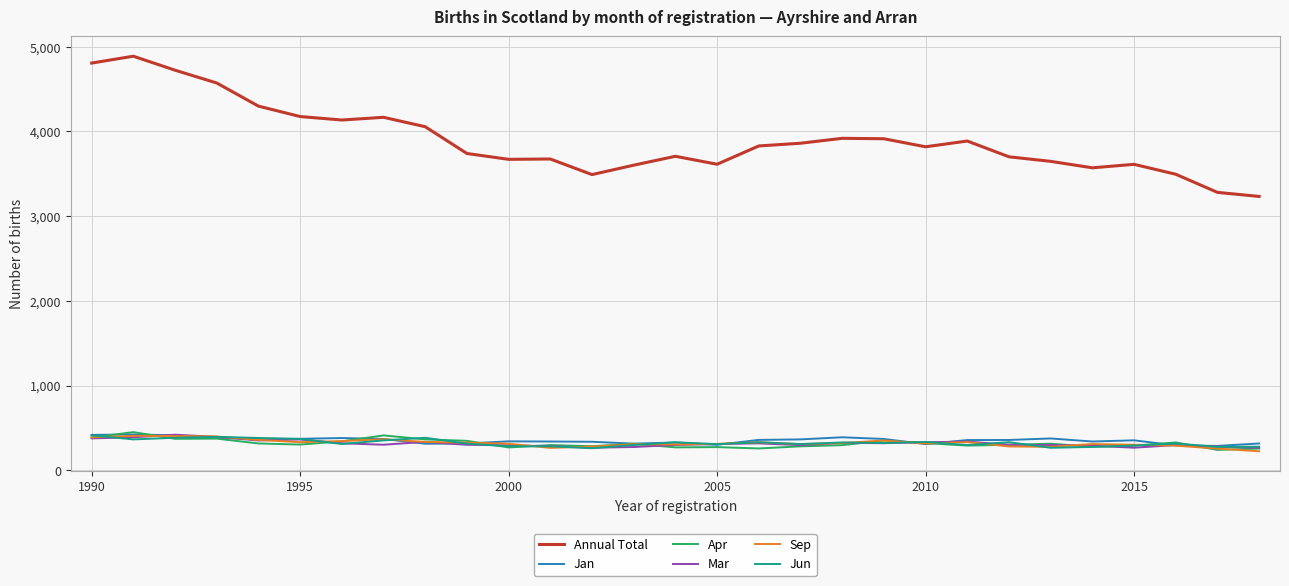

What is the maximum value shown in the chart?

4888